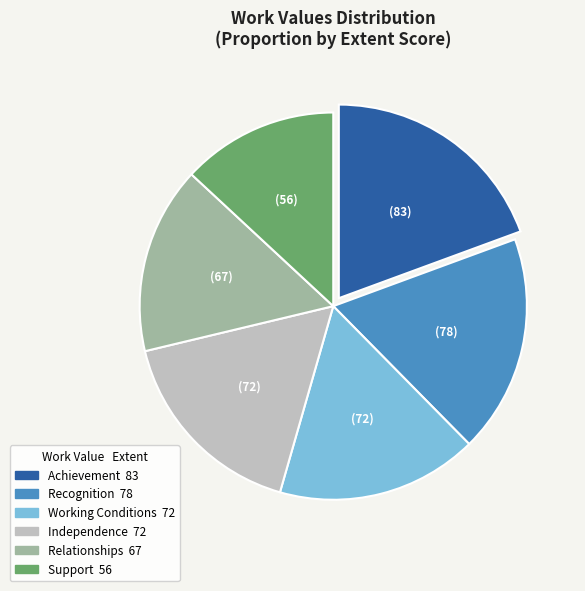

How many segments does this pie chart have?

6